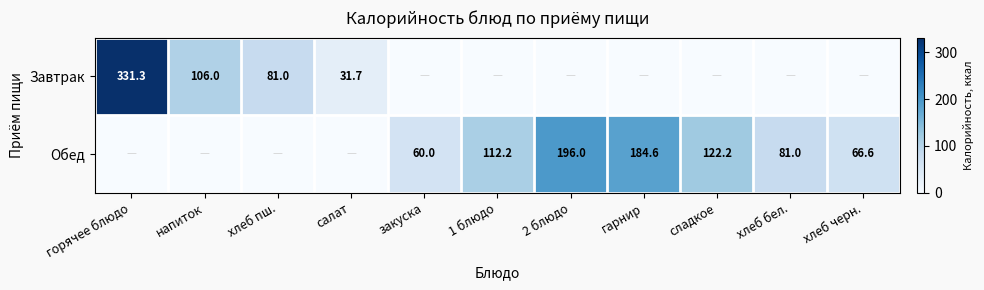

At which category is the sum across all series the highest?

горячее блюдо